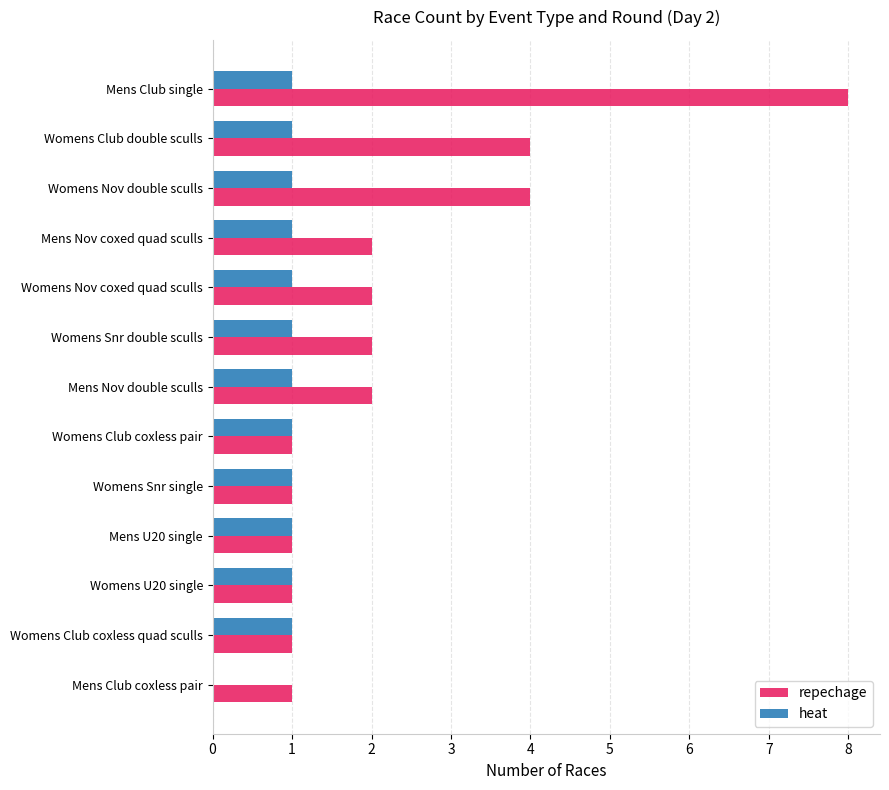

At which category is the sum across all series the highest?

Mens Club single